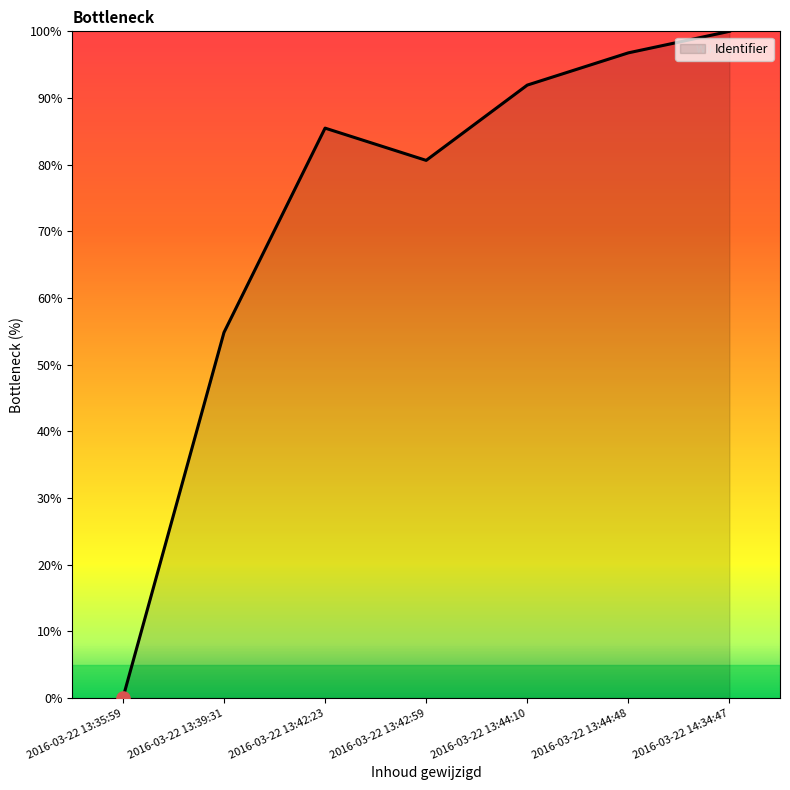

Approximately how many times larger is the value at 2016-03-22 13:39:31 compared to 2016-03-22 13:44:48?

0.6